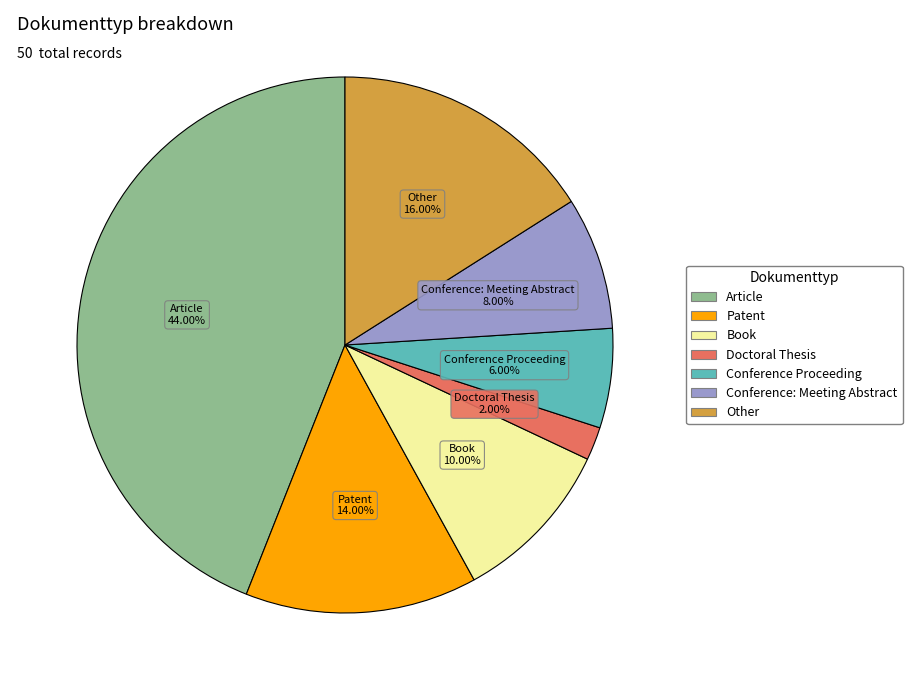

To the nearest percent, what is the difference between the largest and smallest slice percentages?

42%